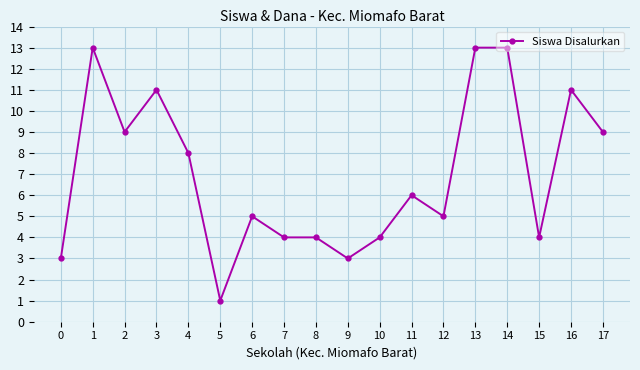

What is the value of the 18th point from the left?

9